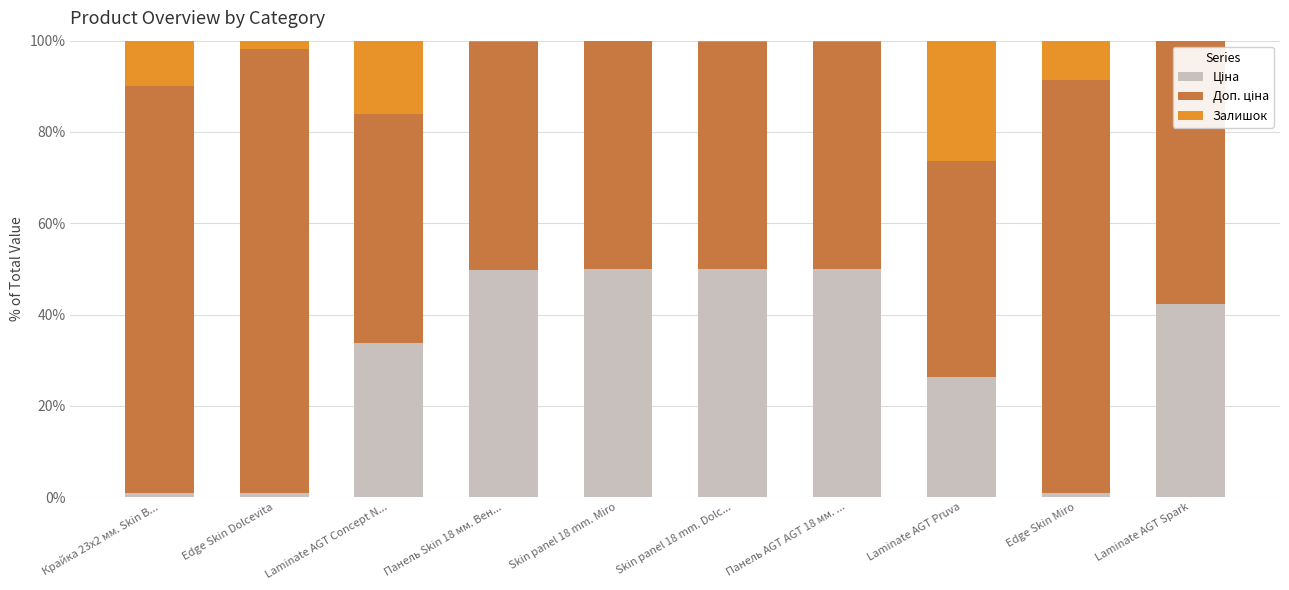

What position from the right is Laminate AGT Spark?

1